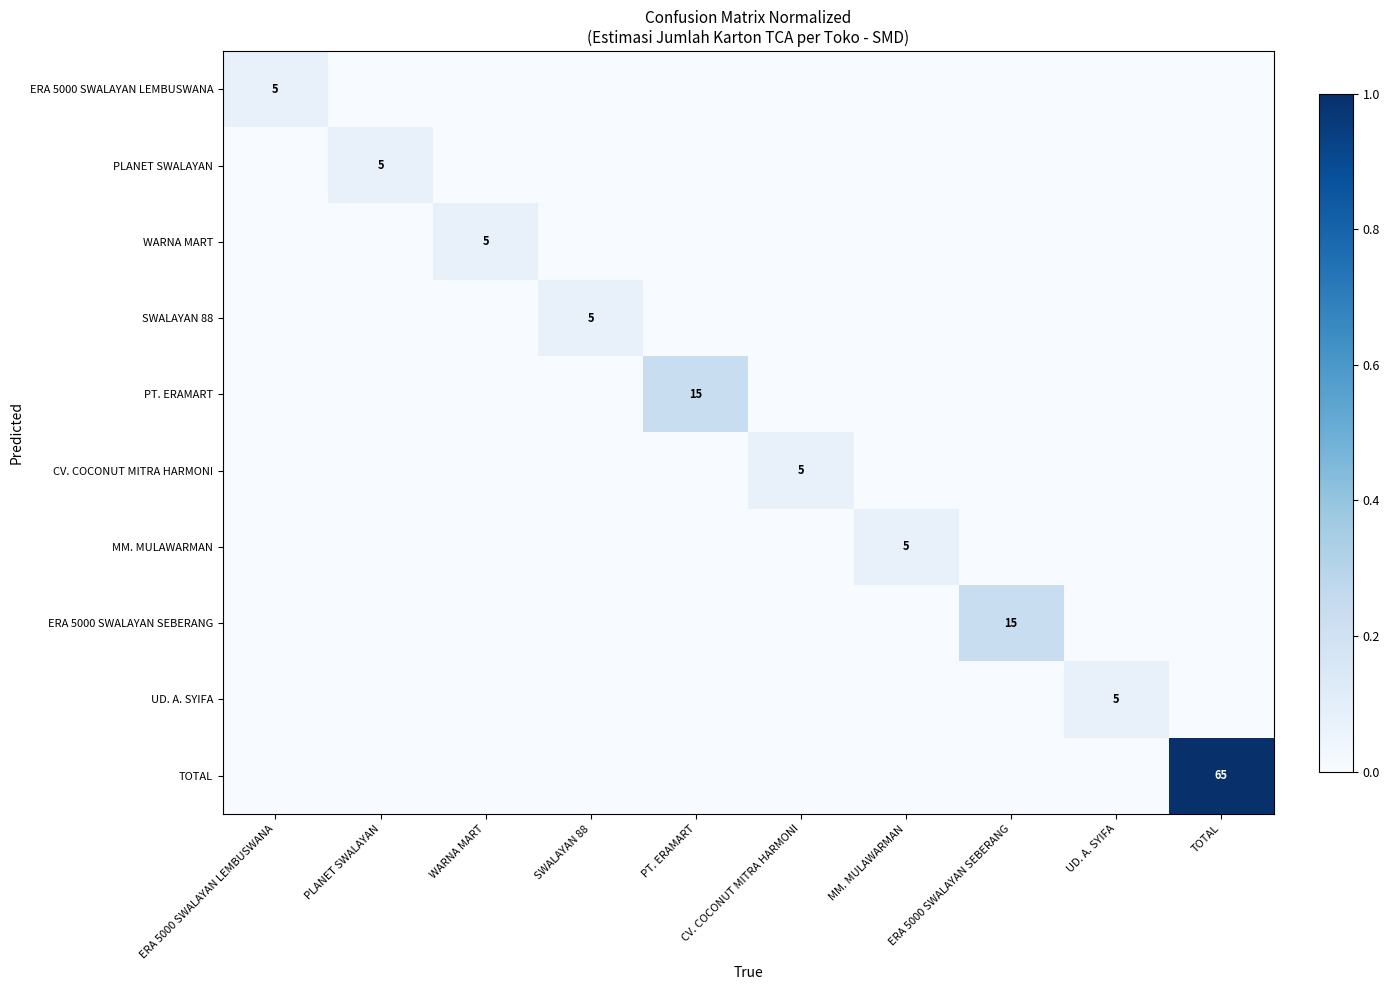

At which category does the chart reach its peak across all series?

TOTAL